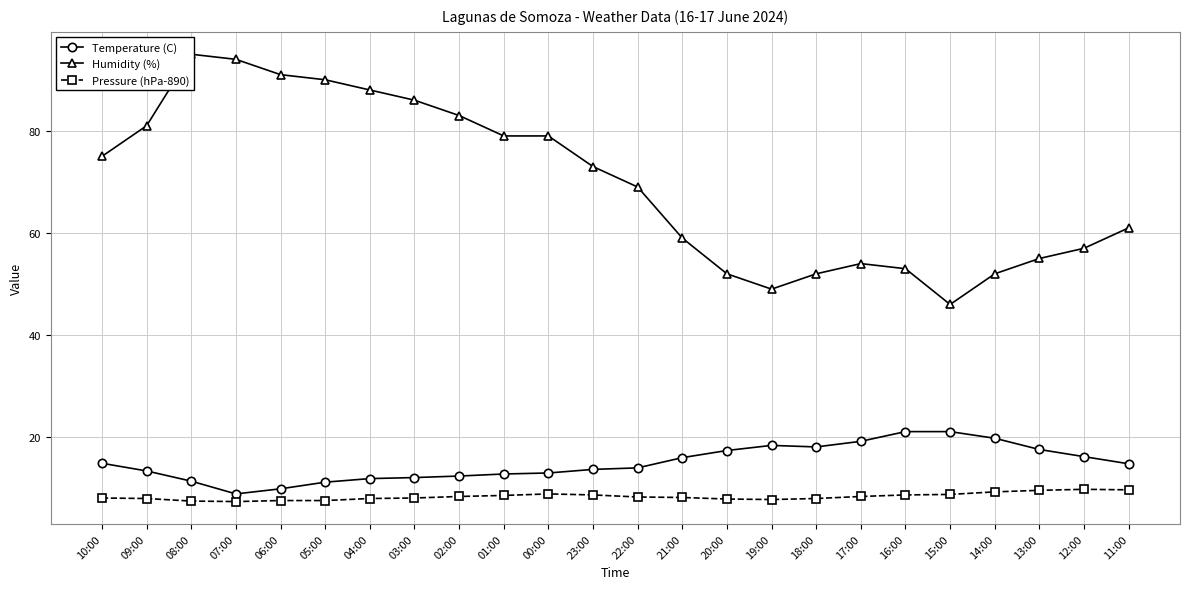

At which category is the sum across all series the highest?

08:00